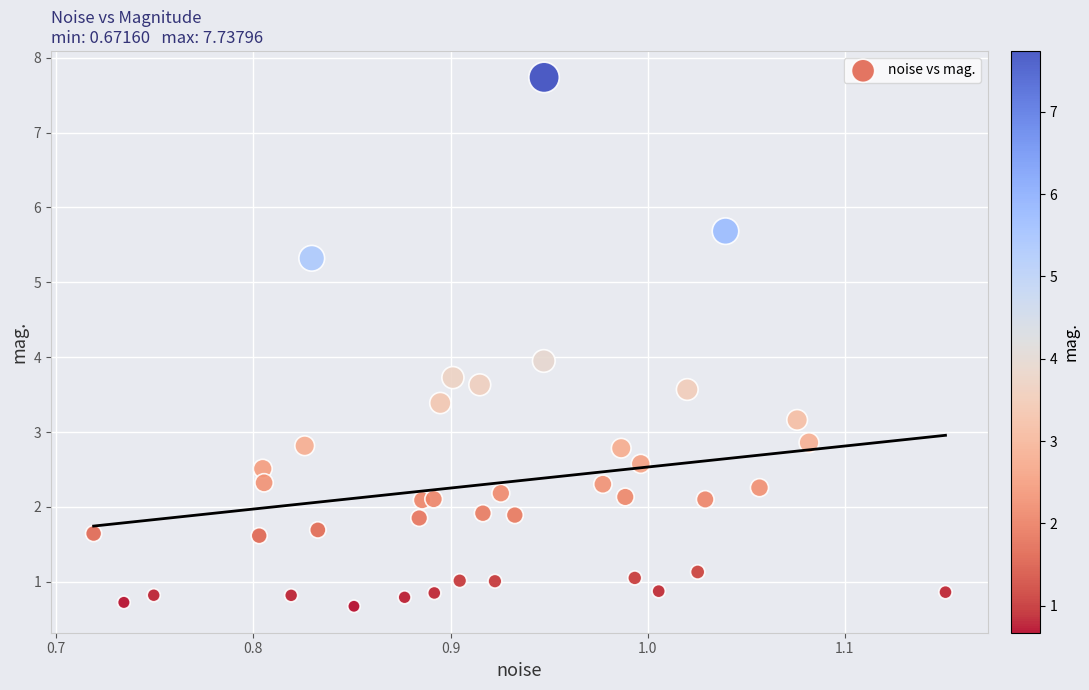

What is the range of X values (max minus min)?

0.4